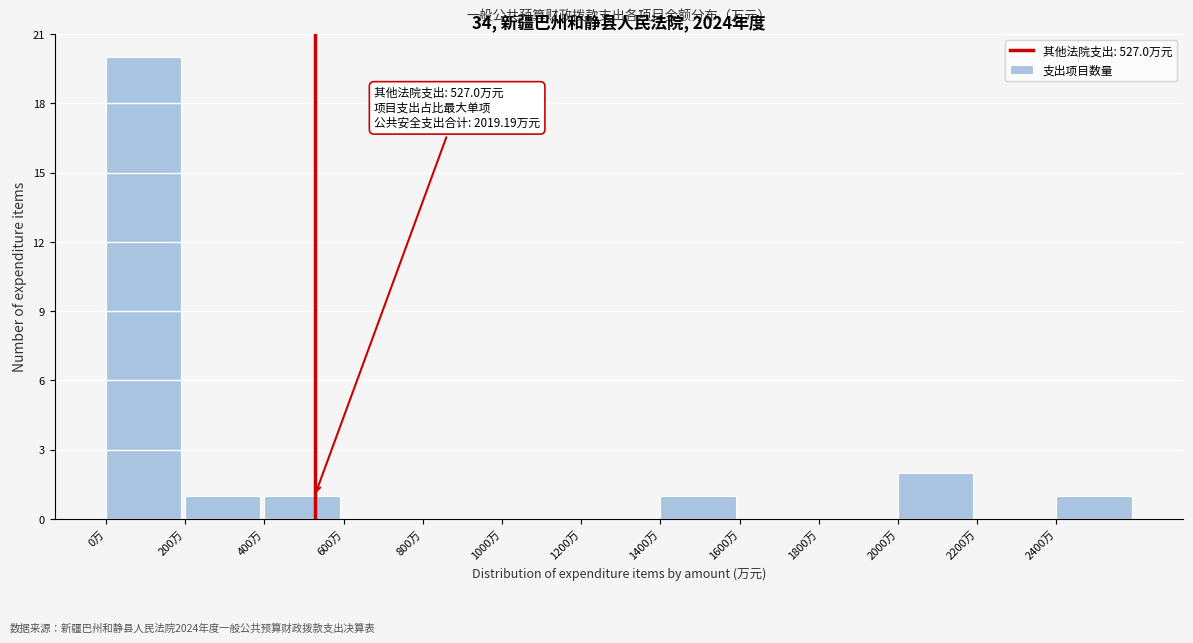

Over which range of the x-axis is the bar tallest?

0 to 200